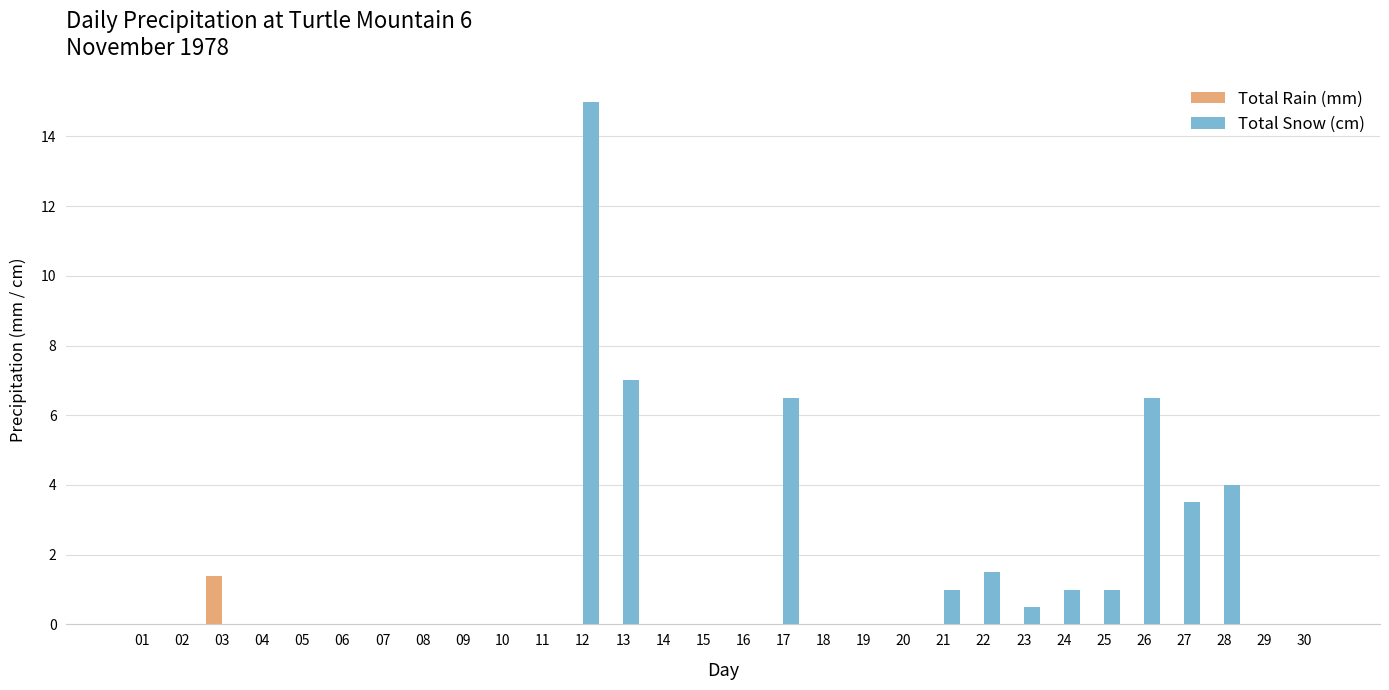

How many data points does each series have?

30